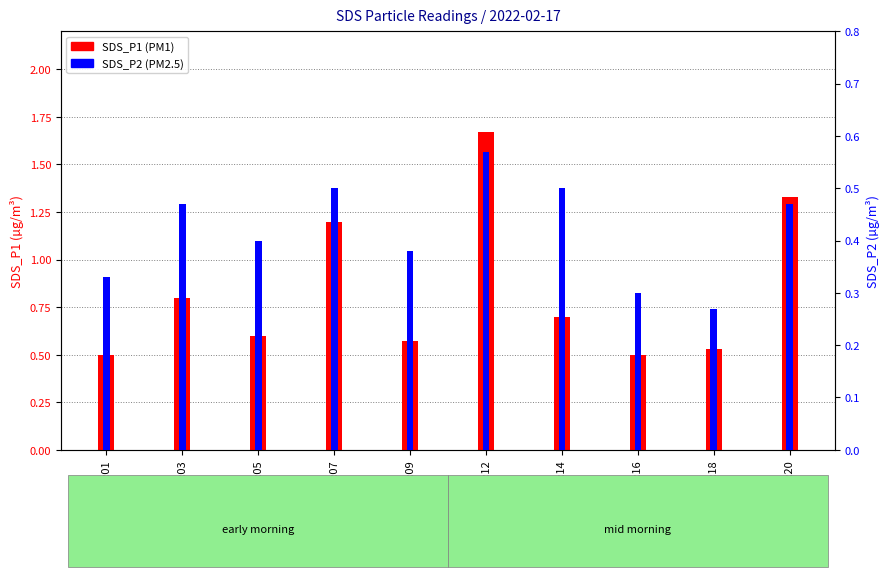

What is the total value across all series at 00:09?

0.9